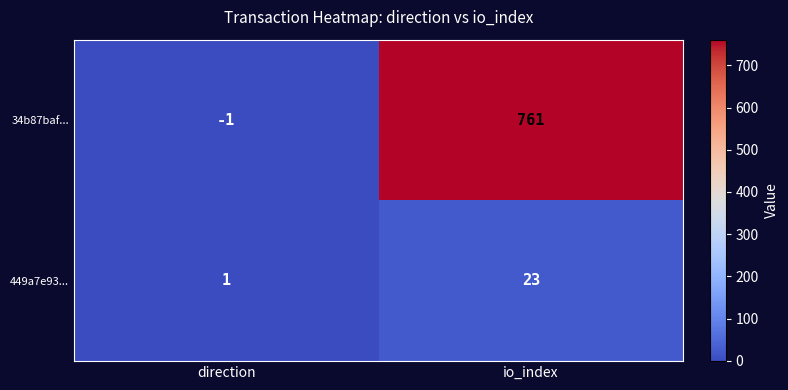

At which category does the chart reach its peak across all series?

io_index